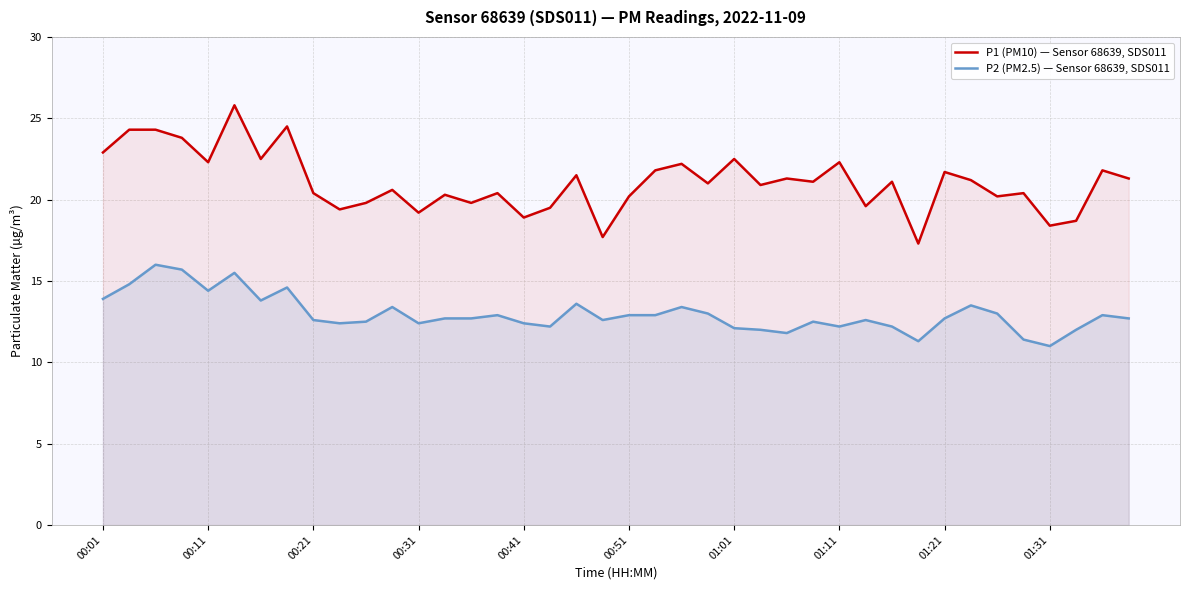

True or false: P1 (PM10) — Sensor 68639, SDS011 and P2 (PM2.5) — Sensor 68639, SDS011 intersect in this chart.

False